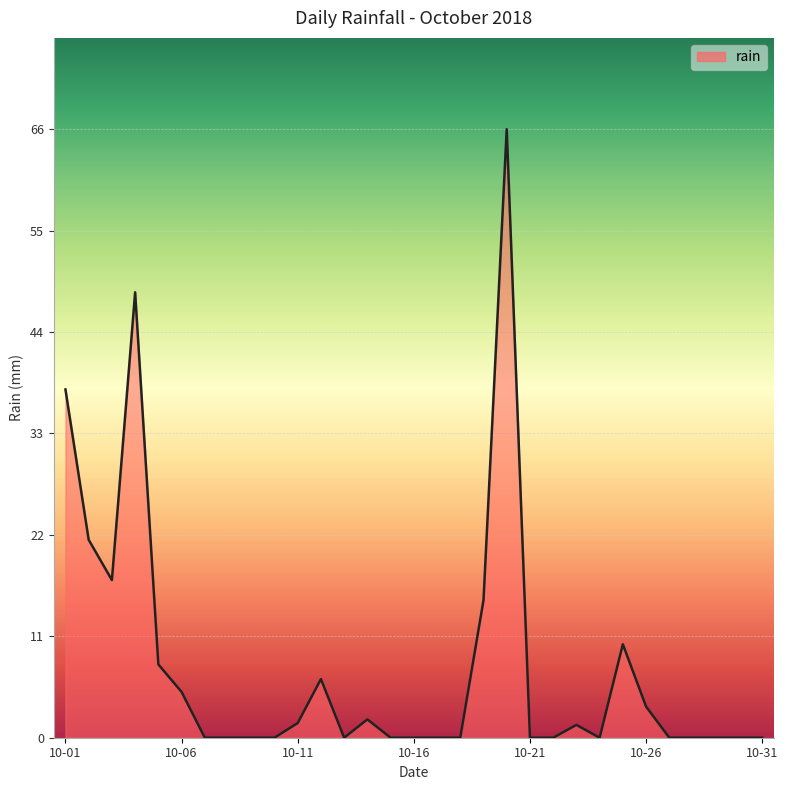

What is the greatest value displayed?

66.4